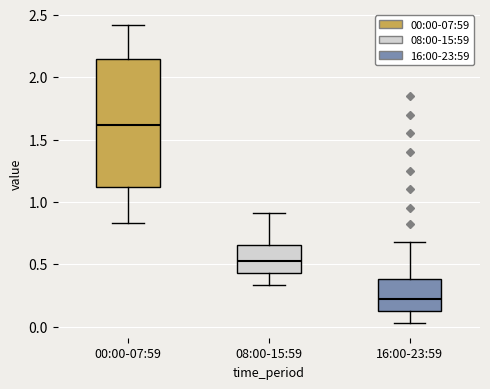

Comparing the boxes themselves (not the whiskers), which one is the tallest?

00:00-07:59